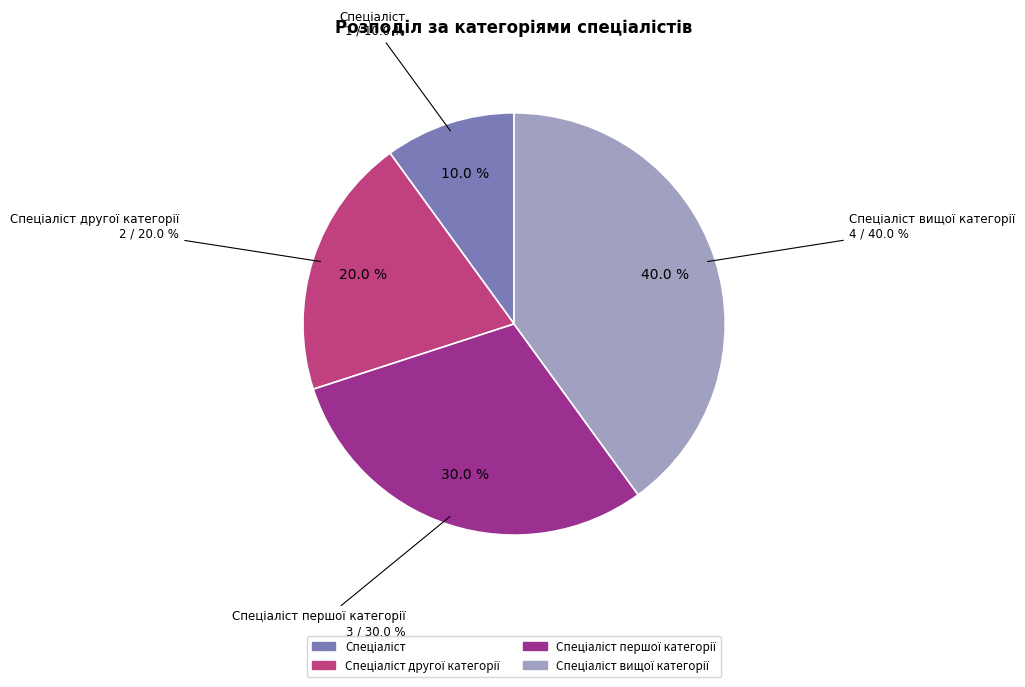

How many segments does this pie chart have?

4